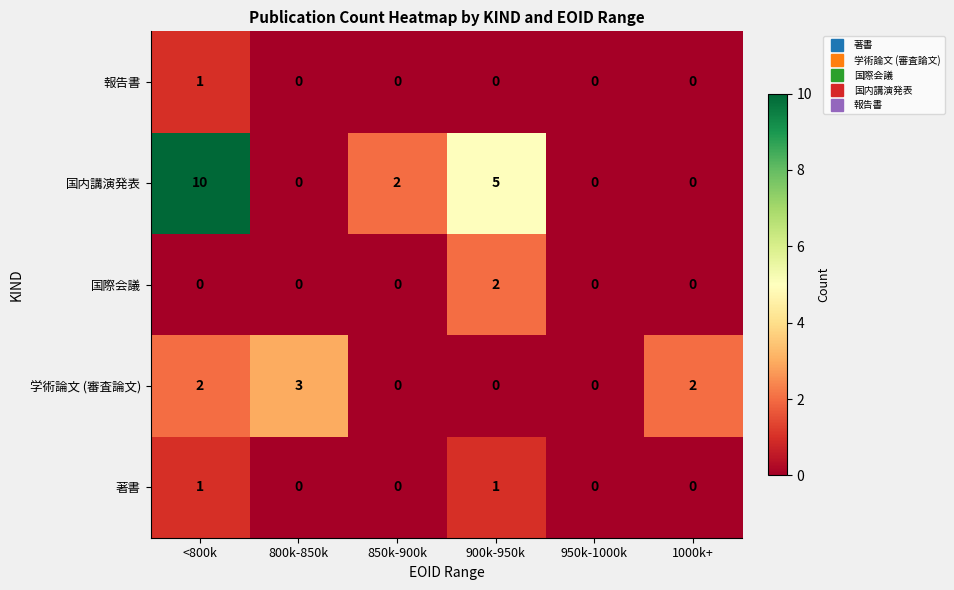

Which category has the highest value in the 報告書 series?

<800k